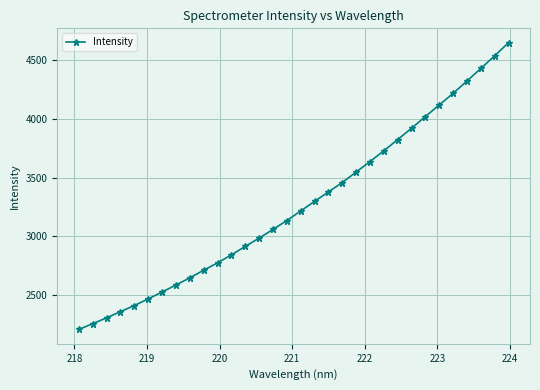

What is the difference between the second highest and second lowest values?

2277.5